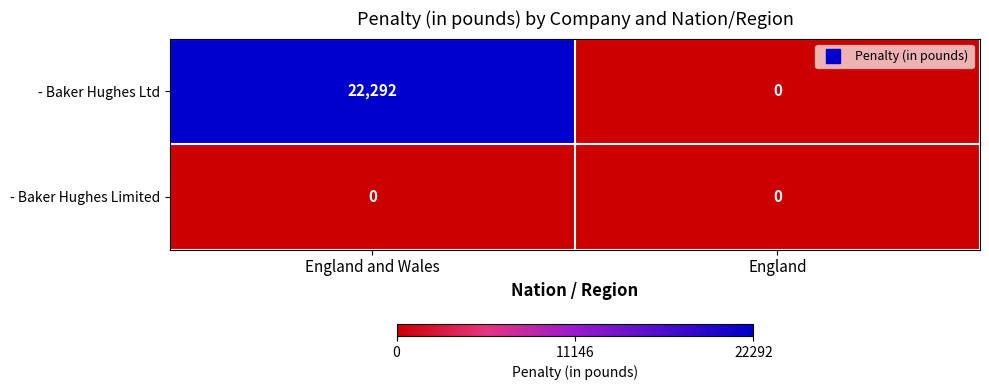

Which series has the largest range (max minus min)?

- Baker Hughes Ltd